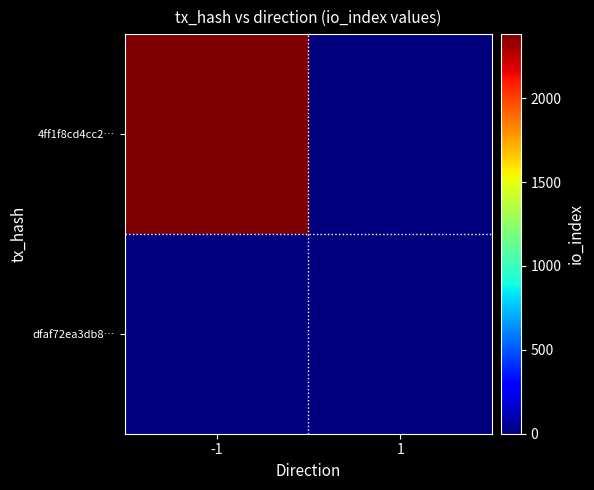

Reading left to right, transcribe all the data shown in this chart.

4ff1f8cd4cc2…: -1=2382	1=0
dfaf72ea3db8…: -1=0	1=0